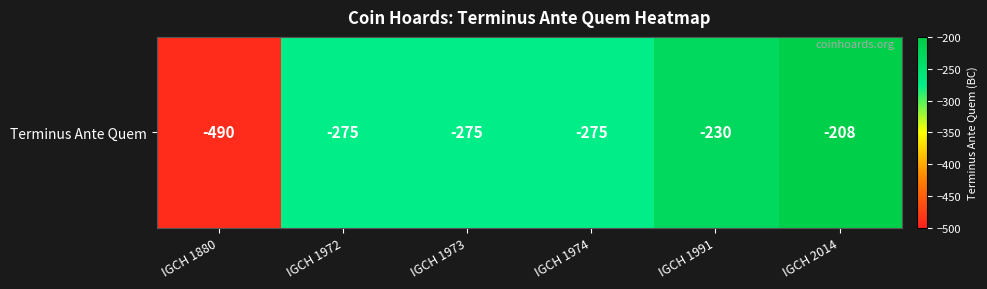

What is the maximum value shown in the chart?

-208